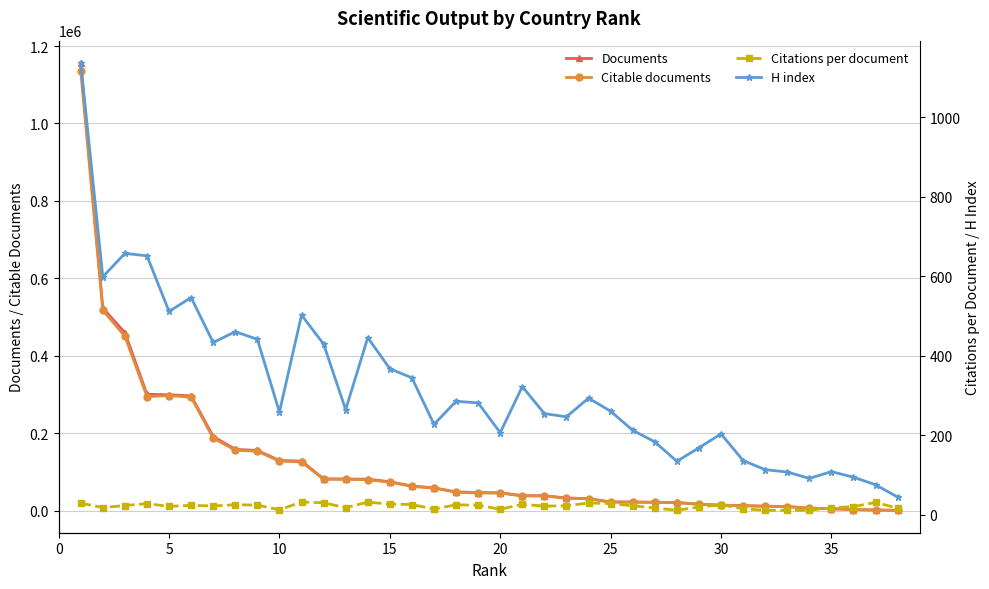

What is the maximum value for Citable documents?

1135437